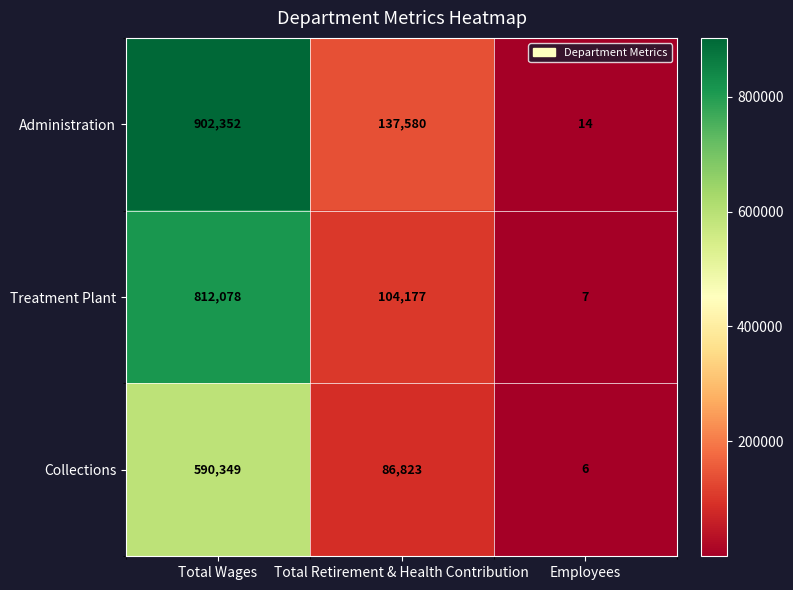

Reading right to left, extract all data points from this chart.

Administration: Employees=14	Total Retirement & Health Contribution=137580	Total Wages=902352
Treatment Plant: Employees=7	Total Retirement & Health Contribution=104177	Total Wages=812078
Collections: Employees=6	Total Retirement & Health Contribution=86823	Total Wages=590349